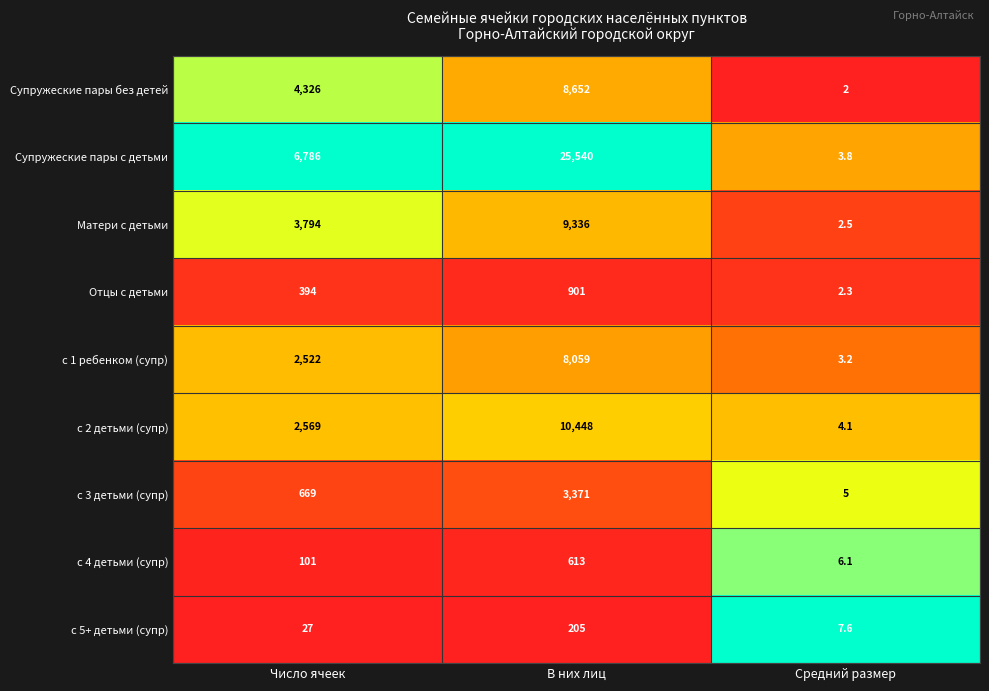

At which category is the sum across all series the highest?

В них лиц